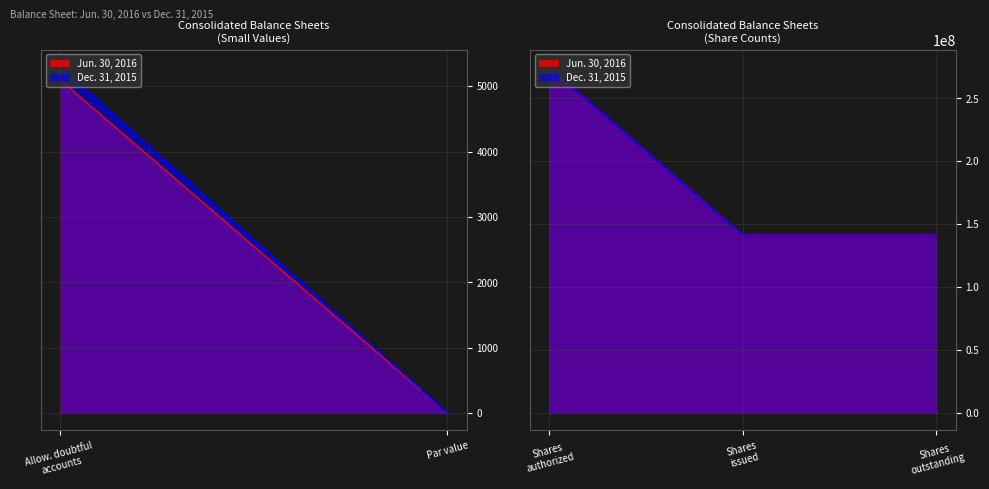

True or false: Jun. 30, 2016 and Dec. 31, 2015 intersect in this chart.

False